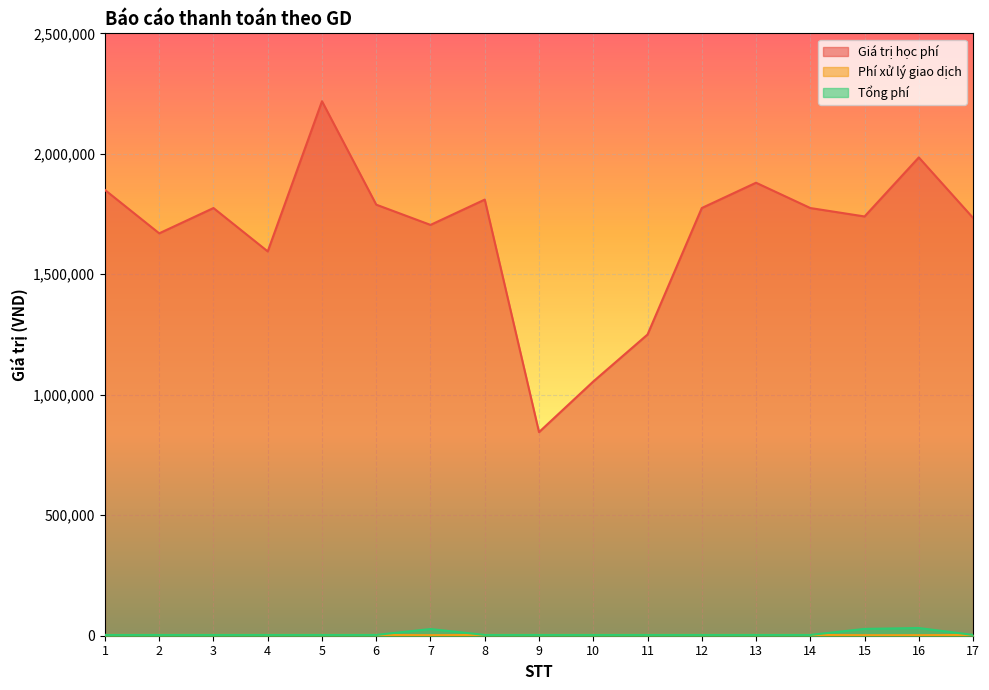

Where is the first local maximum for Tổng phí?

7